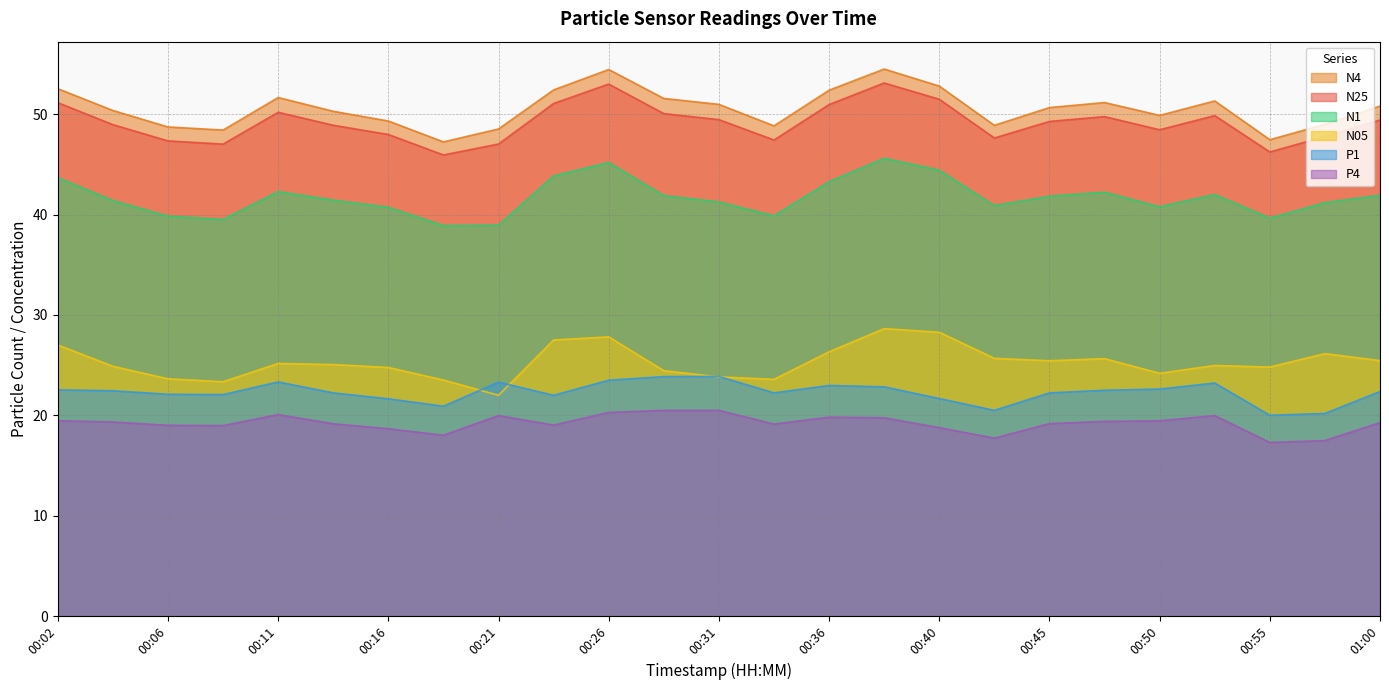

Reading left to right, extract all data points from this chart.

N25: 51.1	49.0	47.3	47.0	50.2	48.9	48.0	45.9	47.0	51.1	53.0	50.1	49.5	47.4	51.0	53.1	51.5	47.6	49.3	49.8	48.5	49.9	46.2	47.8	49.4
N4: 52.5	50.4	48.7	48.4	51.7	50.3	49.3	47.2	48.5	52.4	54.5	51.6	51.0	48.8	52.4	54.5	52.8	48.9	50.7	51.2	49.9	51.3	47.5	49.0	50.8
N05: 27.0	24.9	23.6	23.4	25.2	25.1	24.8	23.5	22.0	27.5	27.8	24.4	23.8	23.6	26.3	28.6	28.3	25.7	25.4	25.6	24.2	25.0	24.8	26.1	25.4
N1: 43.7	41.4	39.9	39.5	42.3	41.4	40.7	38.9	39.0	43.9	45.2	41.9	41.3	39.9	43.3	45.6	44.4	40.9	41.8	42.2	40.8	42.0	39.6	41.2	41.9
P1: 22.5	22.4	22.1	22.1	23.3	22.2	21.6	20.9	23.3	22.0	23.5	23.9	23.9	22.2	23.0	22.8	21.7	20.5	22.2	22.5	22.6	23.2	20.0	20.2	22.4
P4: 19.5	19.3	19.0	19.0	20.1	19.2	18.7	18.0	20.0	19.0	20.3	20.5	20.5	19.1	19.8	19.8	18.8	17.7	19.2	19.4	19.5	20.0	17.3	17.5	19.3